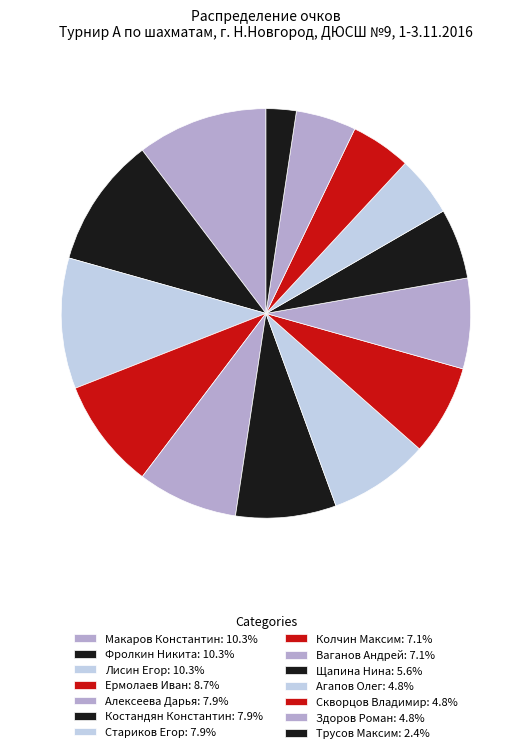

What is the ratio of the value at Костандян Константин to the value at Щапина Нина?

1.4